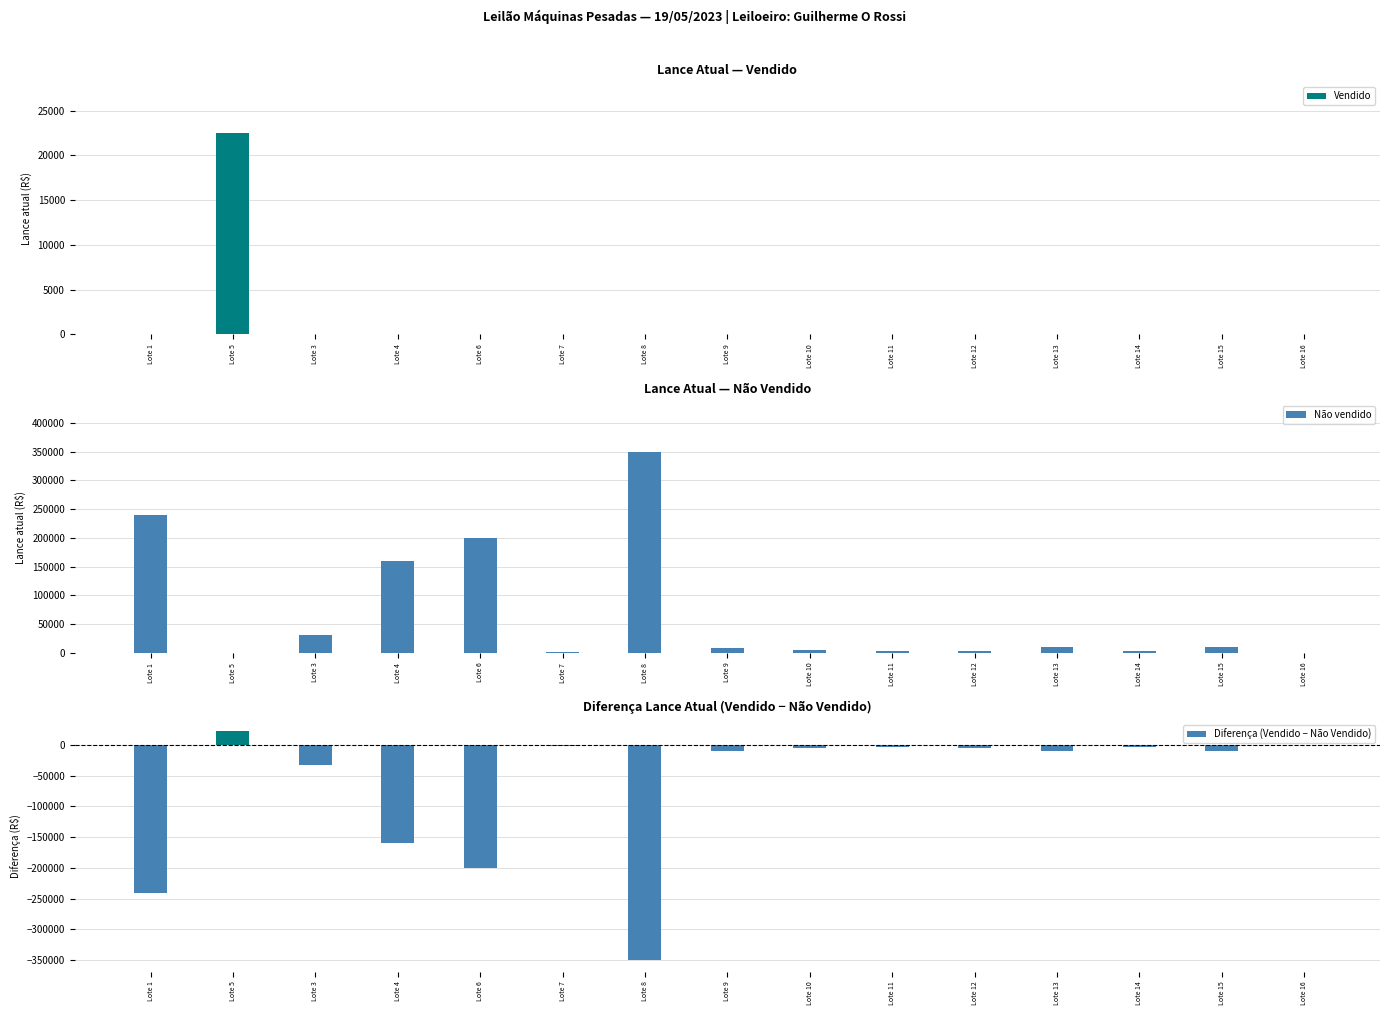

What is the sum of the Diferença (Vendido − Não Vendido) values at Lote 5 and Lote 6?

-177500